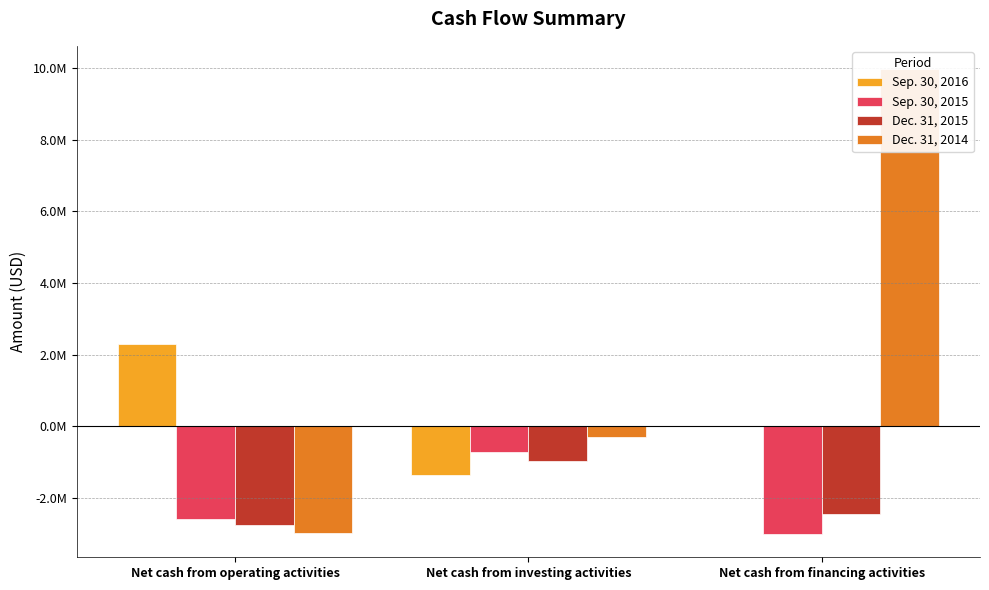

Where does the Sep. 30, 2015 series first go above -2594521?

Net cash from investing activities